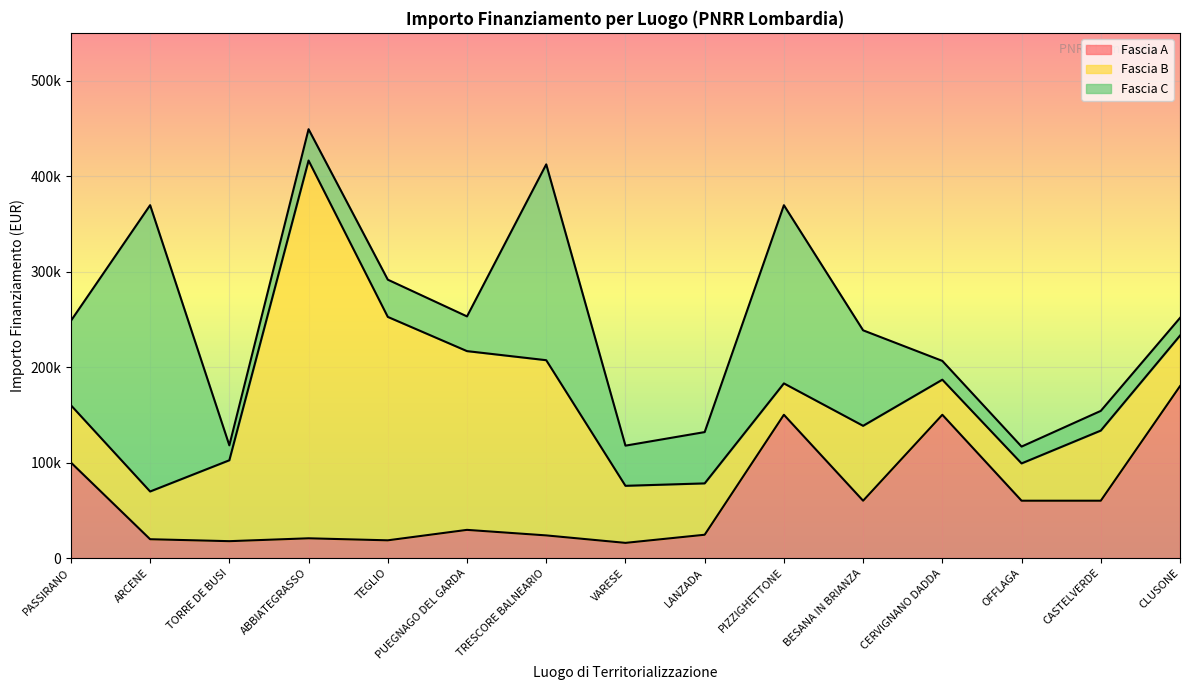

Which series has the largest total across all categories?

Fascia B